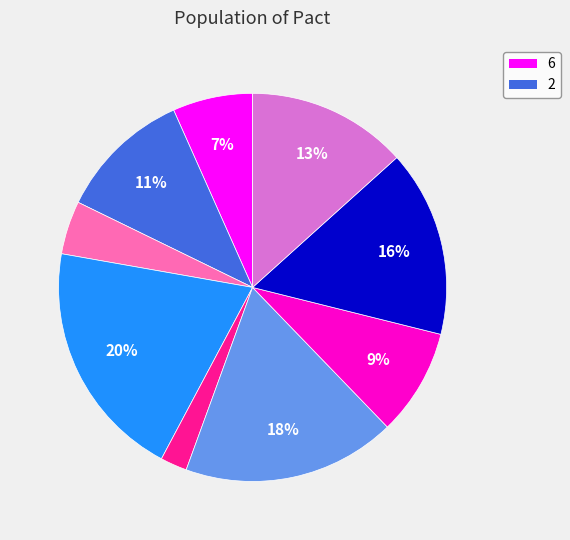

Is there any slice that represents more than half of the pie?

No